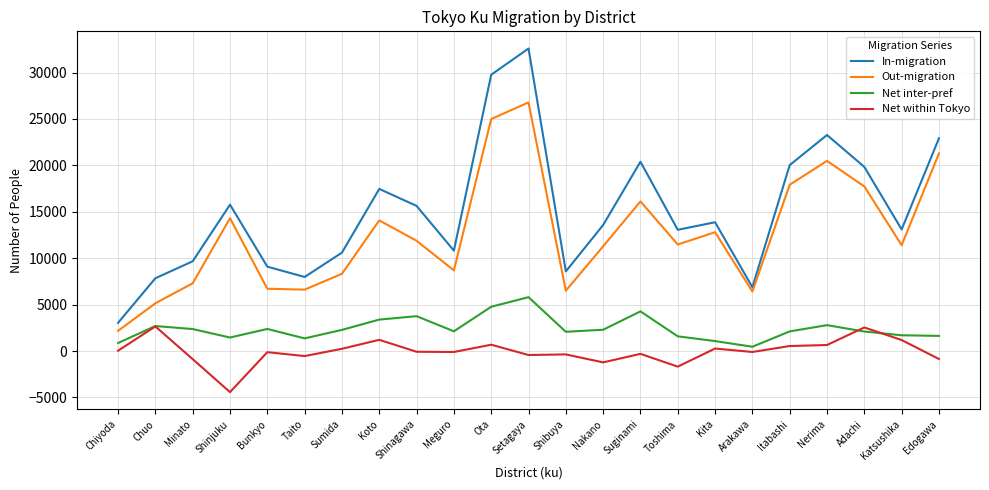

At which category does the chart reach its minimum across all series?

Shinjuku